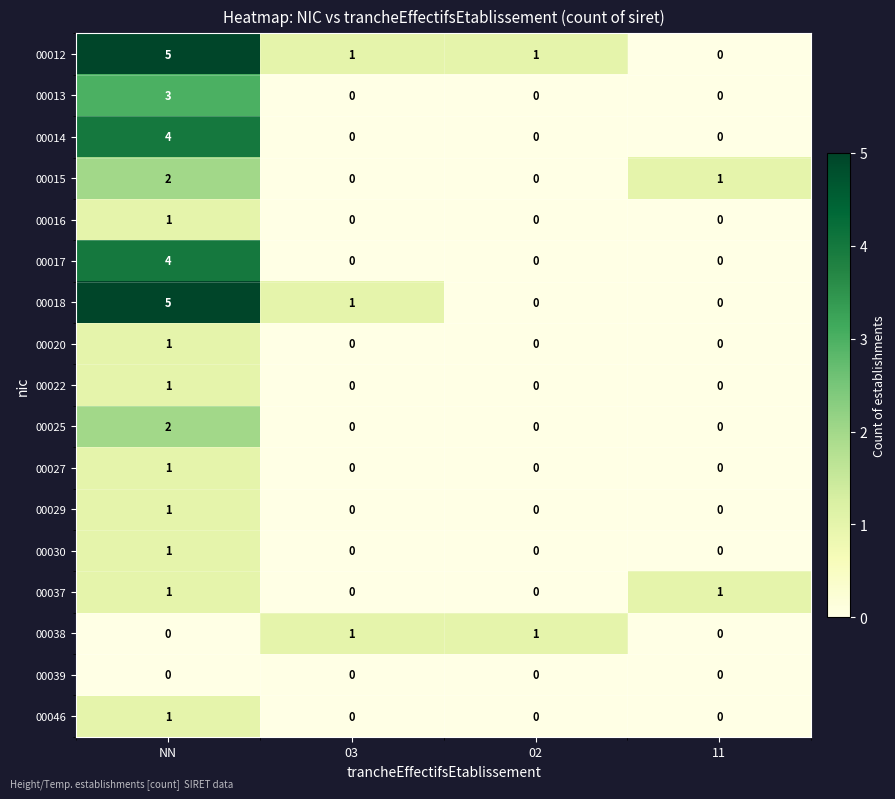

The value of 00020 at 03 is 1. True or false?

False